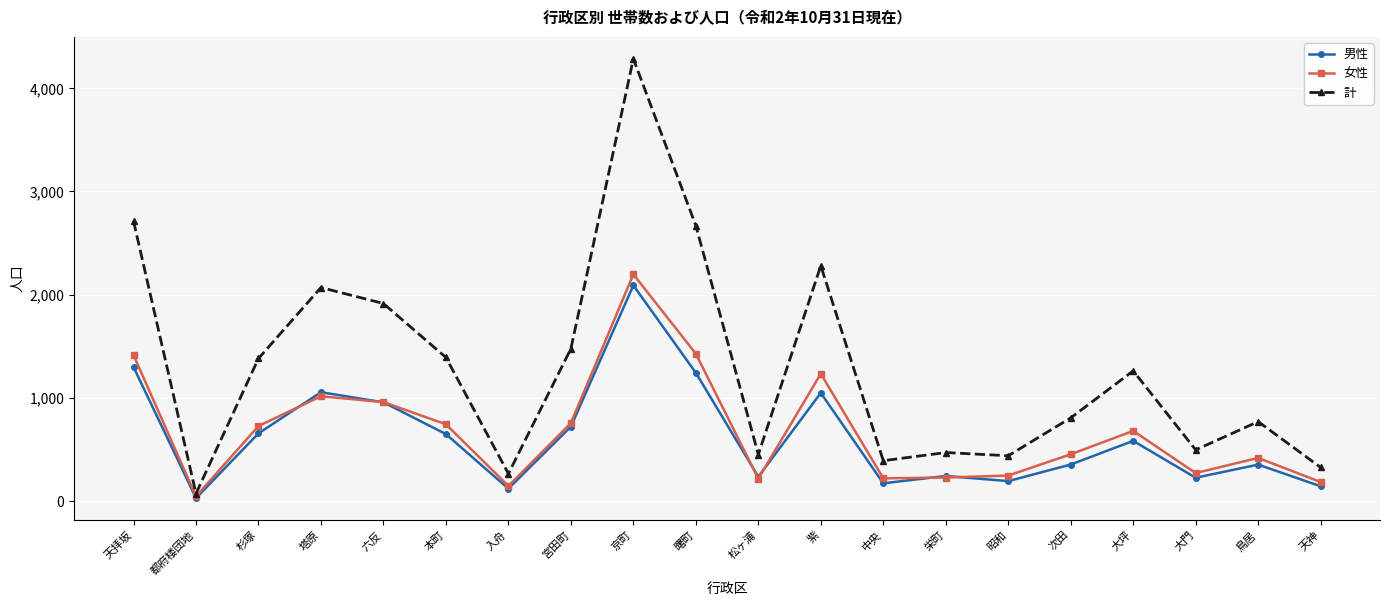

Rank the series by their maximum value, from highest to lowest.

計, 女性, 男性